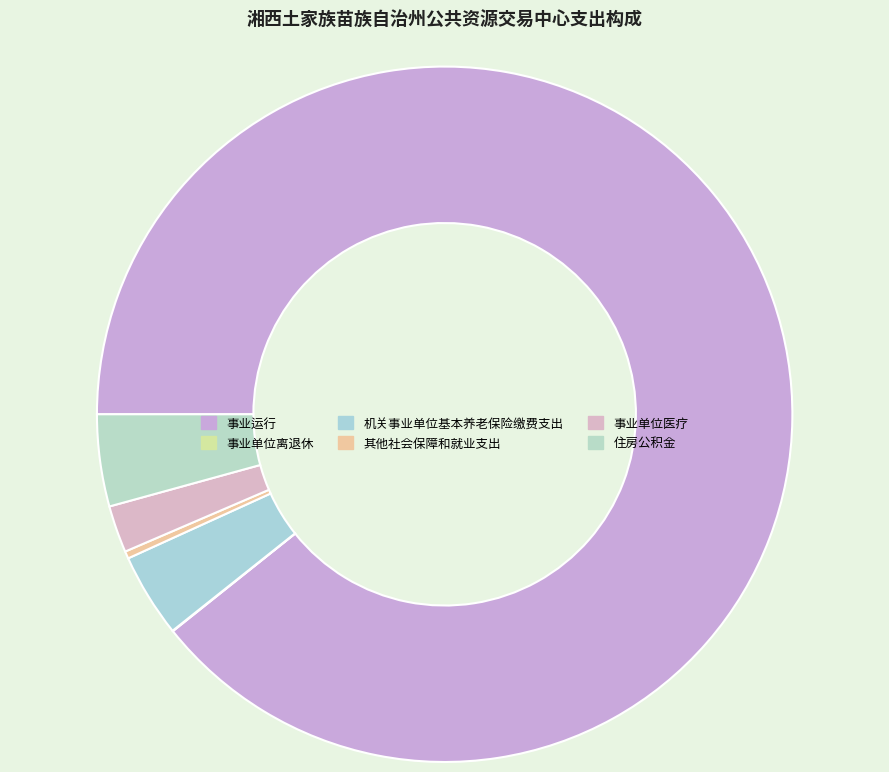

What is the smallest slice in the pie chart?

事业单位离退休